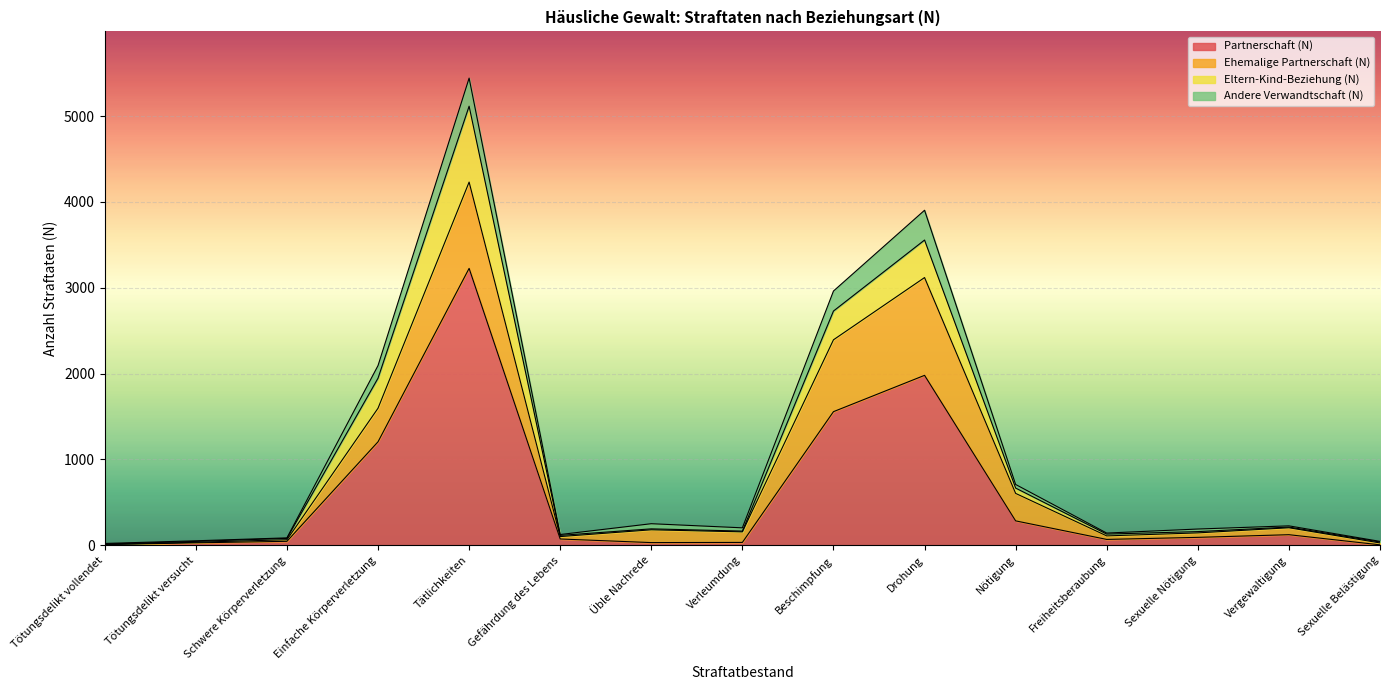

How many categories are shown in the chart?

15